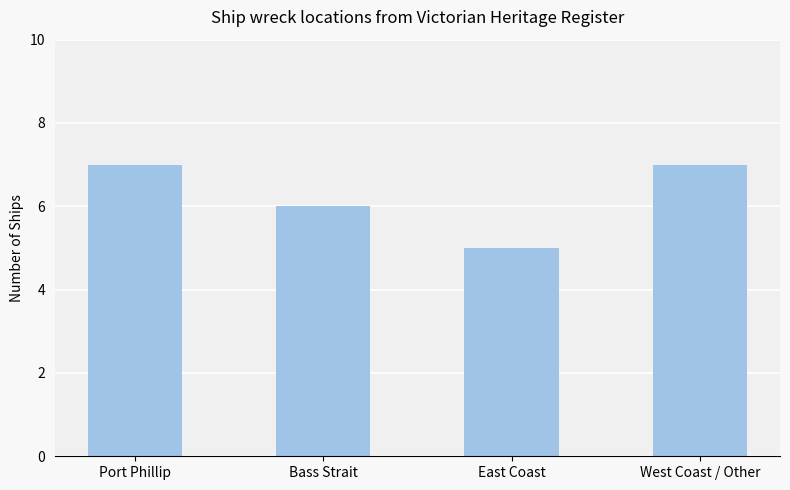

Reading left to right, list all the values displayed in this chart.

7	6	5	7